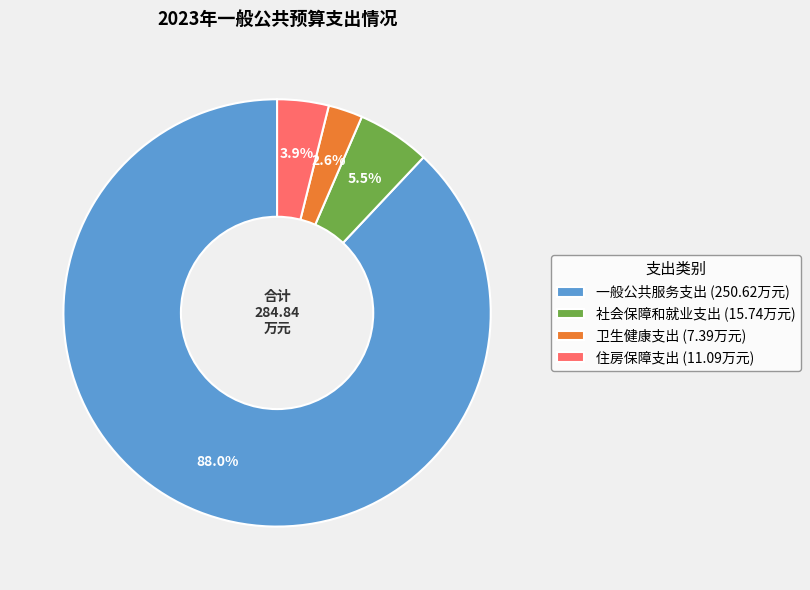

To the nearest percent, what percentage of the pie is 住房保障支出?

4%